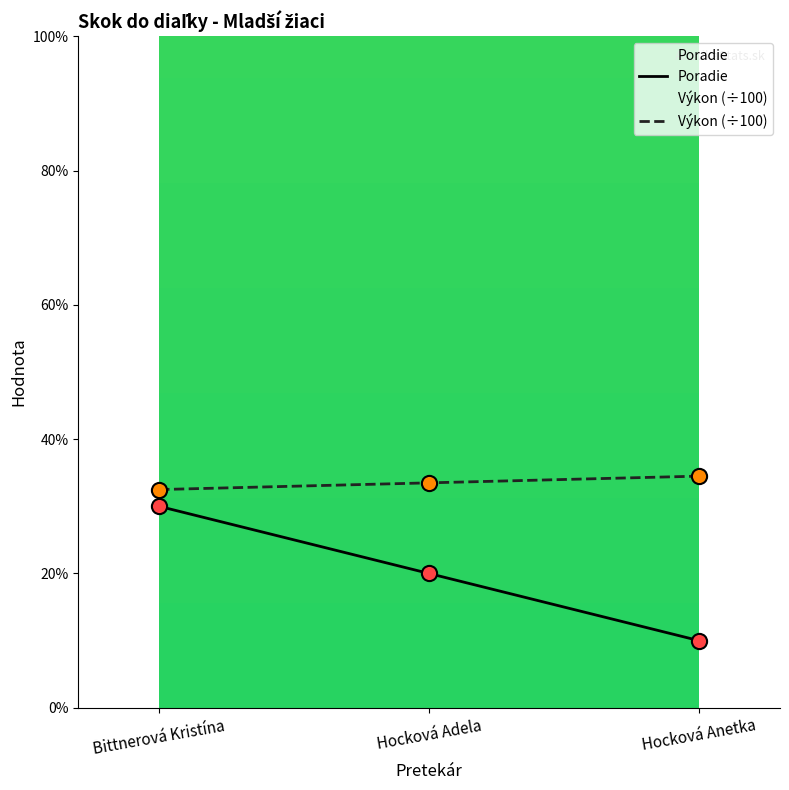

Which series reaches the maximum Y coordinate?

Výkon (÷100)